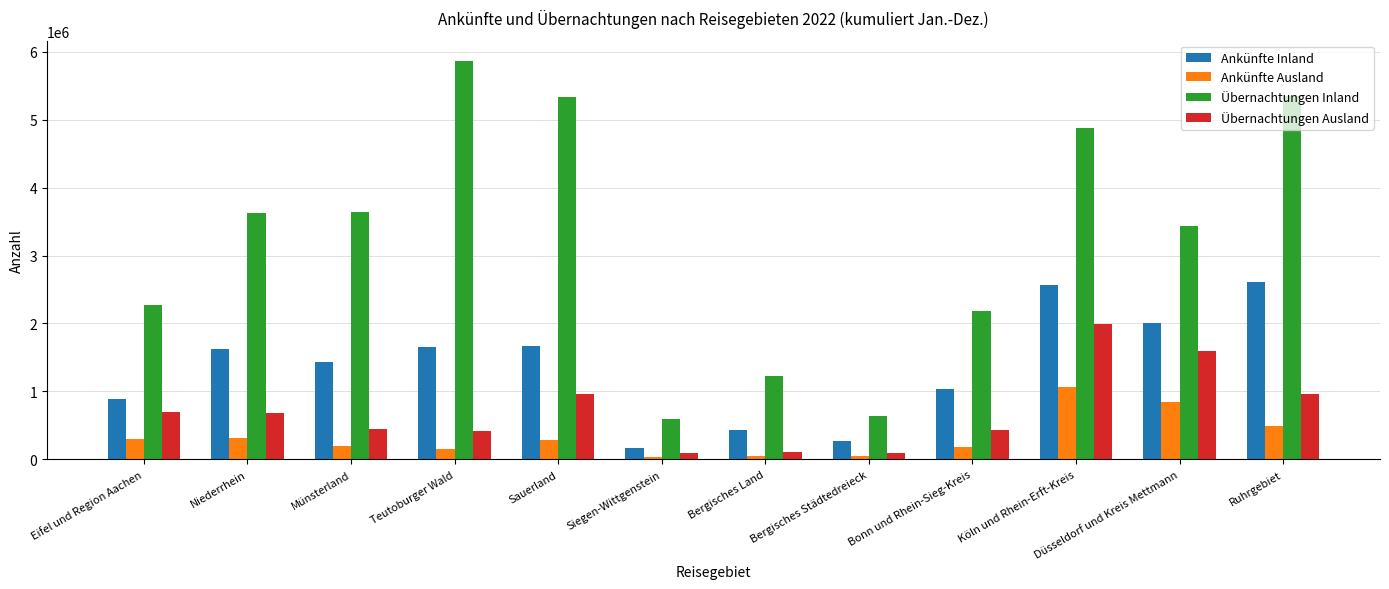

What is the total value across all series at Düsseldorf und Kreis Mettmann?

7882872